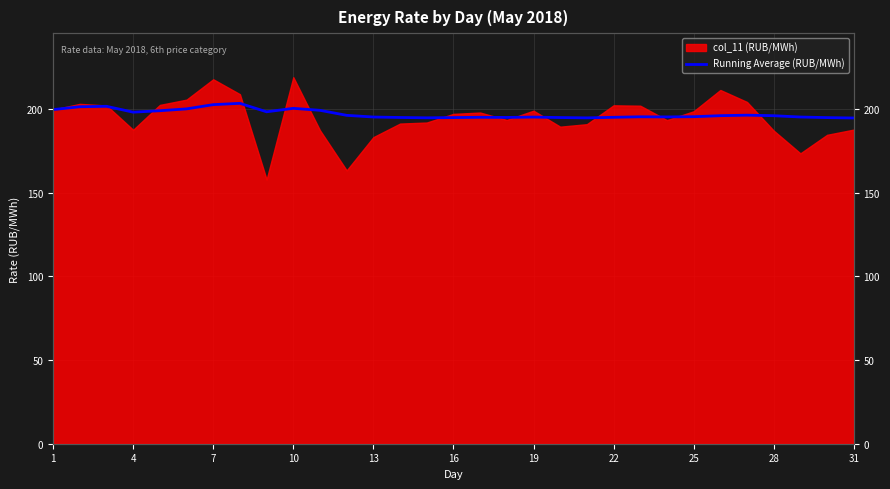

The value at 13 is 68.4. True or false?

False